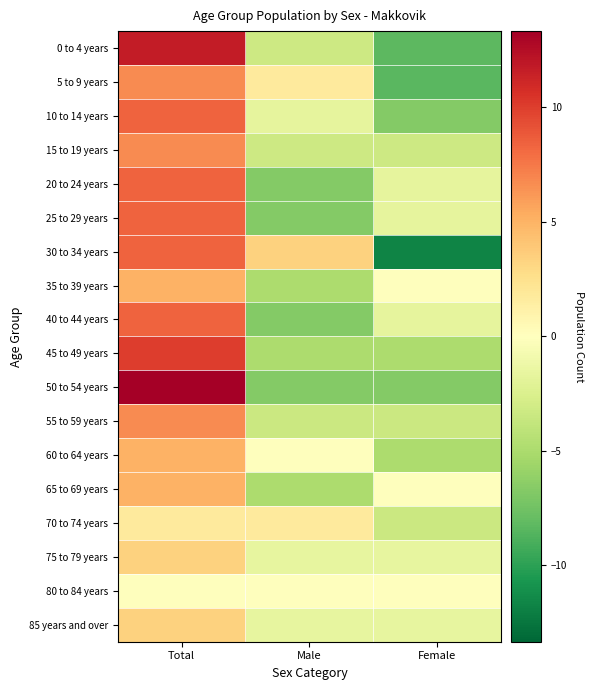

Reading left to right, what are all the values shown in this chart?

0 to 4 years: Total=11.7	Male=-3.3	Female=-8.3
5 to 9 years: Total=6.7	Male=1.7	Female=-8.3
10 to 14 years: Total=8.3	Male=-1.7	Female=-6.7
15 to 19 years: Total=6.7	Male=-3.3	Female=-3.3
20 to 24 years: Total=8.3	Male=-6.7	Female=-1.7
25 to 29 years: Total=8.3	Male=-6.7	Female=-1.7
30 to 34 years: Total=8.3	Male=3.3	Female=-11.7
35 to 39 years: Total=5.0	Male=-5.0	Female=0.0
40 to 44 years: Total=8.3	Male=-6.7	Female=-1.7
45 to 49 years: Total=10.0	Male=-5.0	Female=-5.0
50 to 54 years: Total=13.3	Male=-6.7	Female=-6.7
55 to 59 years: Total=6.7	Male=-3.3	Female=-3.3
60 to 64 years: Total=5.0	Male=0.0	Female=-5.0
65 to 69 years: Total=5.0	Male=-5.0	Female=0.0
70 to 74 years: Total=1.7	Male=1.7	Female=-3.3
75 to 79 years: Total=3.3	Male=-1.7	Female=-1.7
80 to 84 years: Total=0.0	Male=0.0	Female=0.0
85 years and over: Total=3.3	Male=-1.7	Female=-1.7